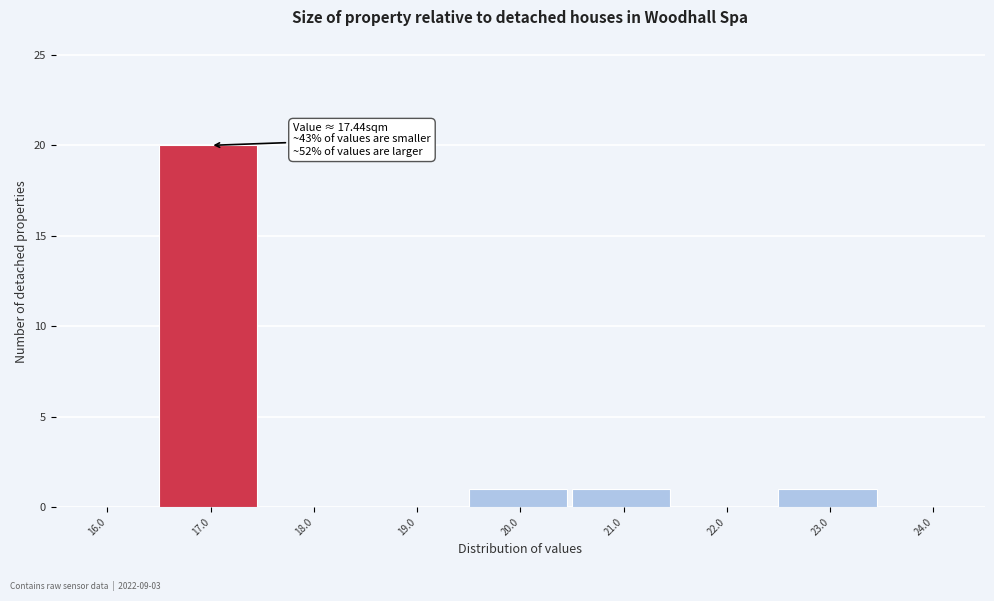

Reading left to right, extract all data points from this chart.

16.0=0	17.0=20	18.0=0	19.0=0	20.0=1	21.0=1	22.0=0	23.0=1	24.0=0